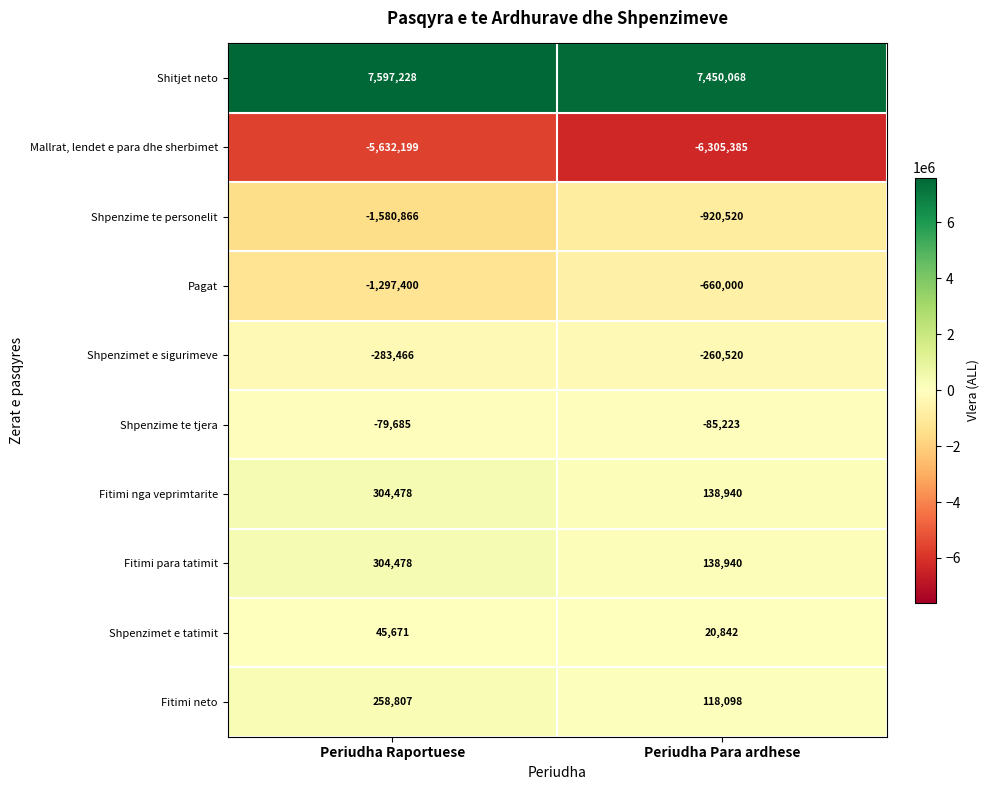

What is the lowest value of the Shpenzimet e tatimit series?

20842